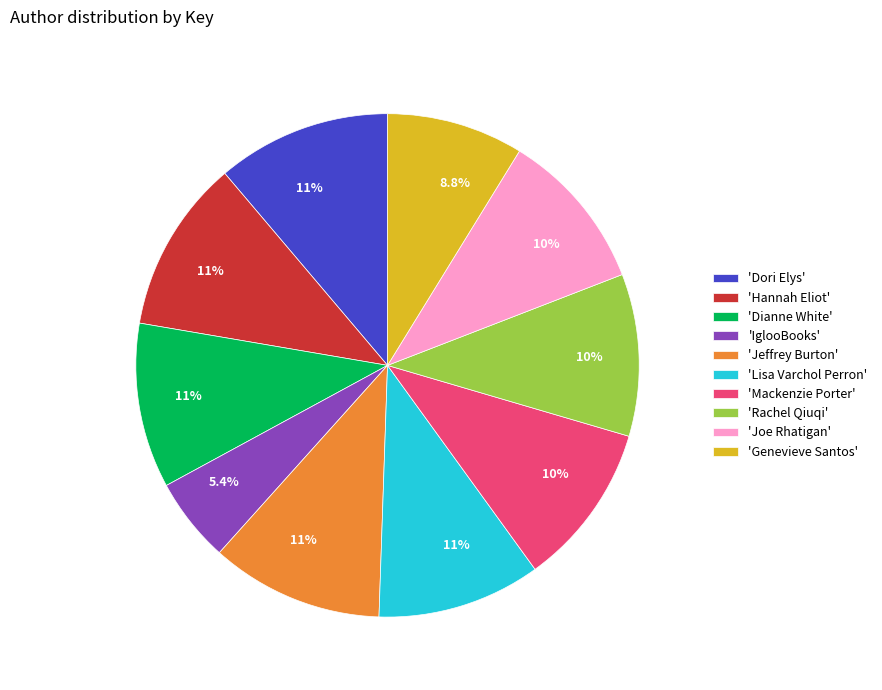

What is the ratio of the value at 'Jeffrey Burton' to the value at 'Joe Rhatigan'?

1.1